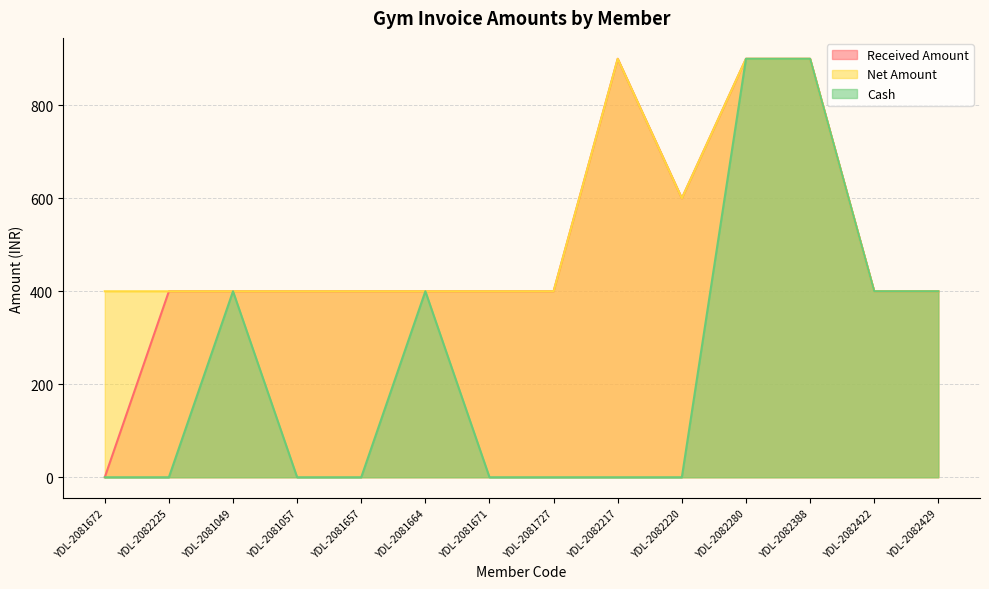

How many values in the Net Amount series exceed 400?

4